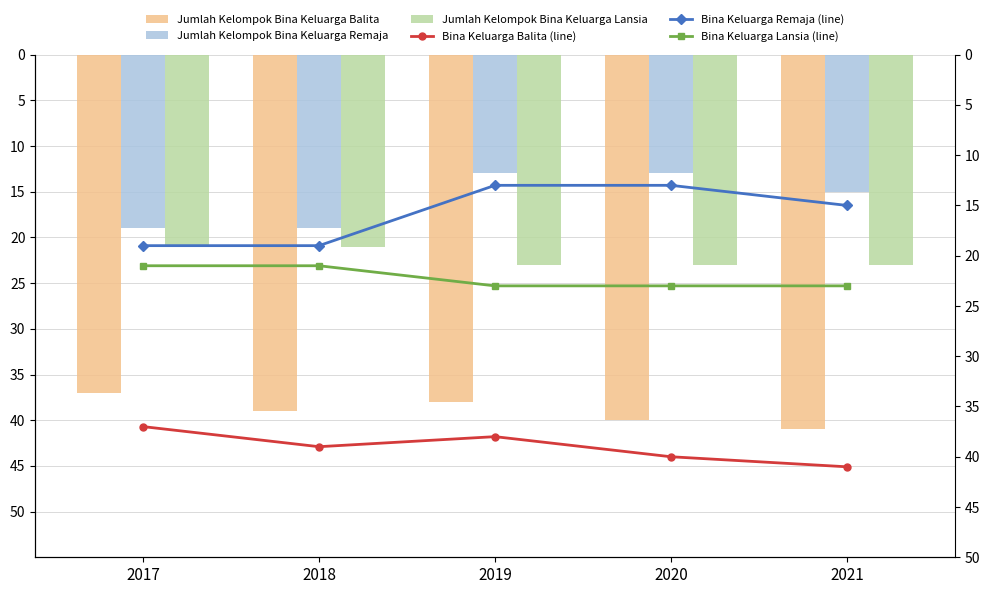

What are all the series names shown in the legend?

Jumlah Kelompok Bina Keluarga Balita, Jumlah Kelompok Bina Keluarga Remaja, Jumlah Kelompok Bina Keluarga Lansia, Bina Keluarga Balita (line), Bina Keluarga Remaja (line), Bina Keluarga Lansia (line)